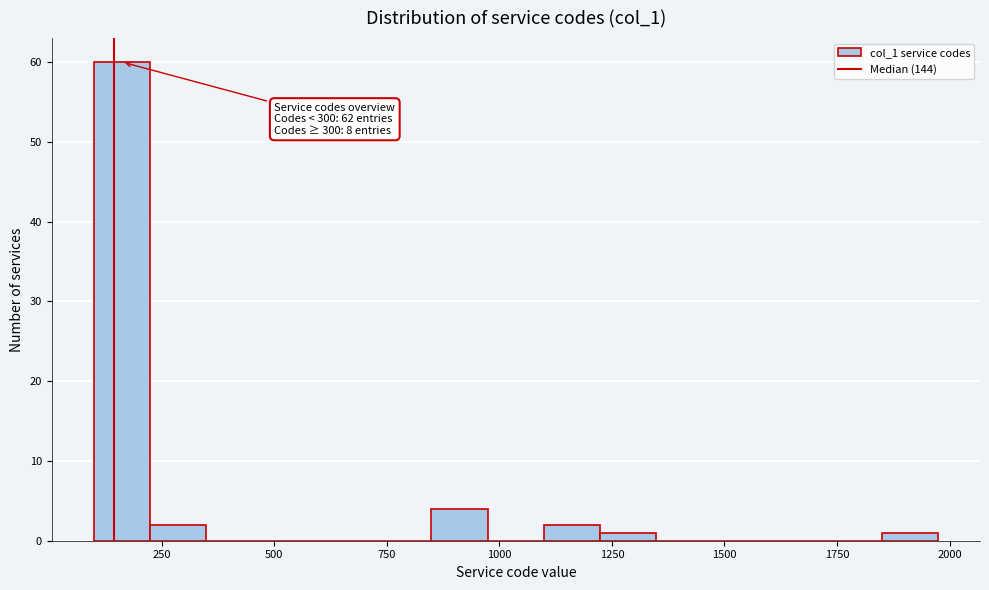

Around what value on the x-axis is the tallest bar? Give the approximate position of its centre, as read against the axis.

150